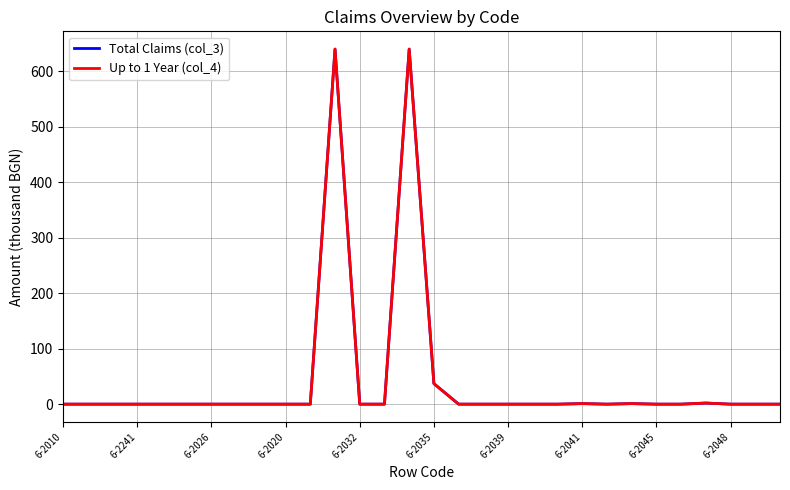

What is the greatest value displayed?

640